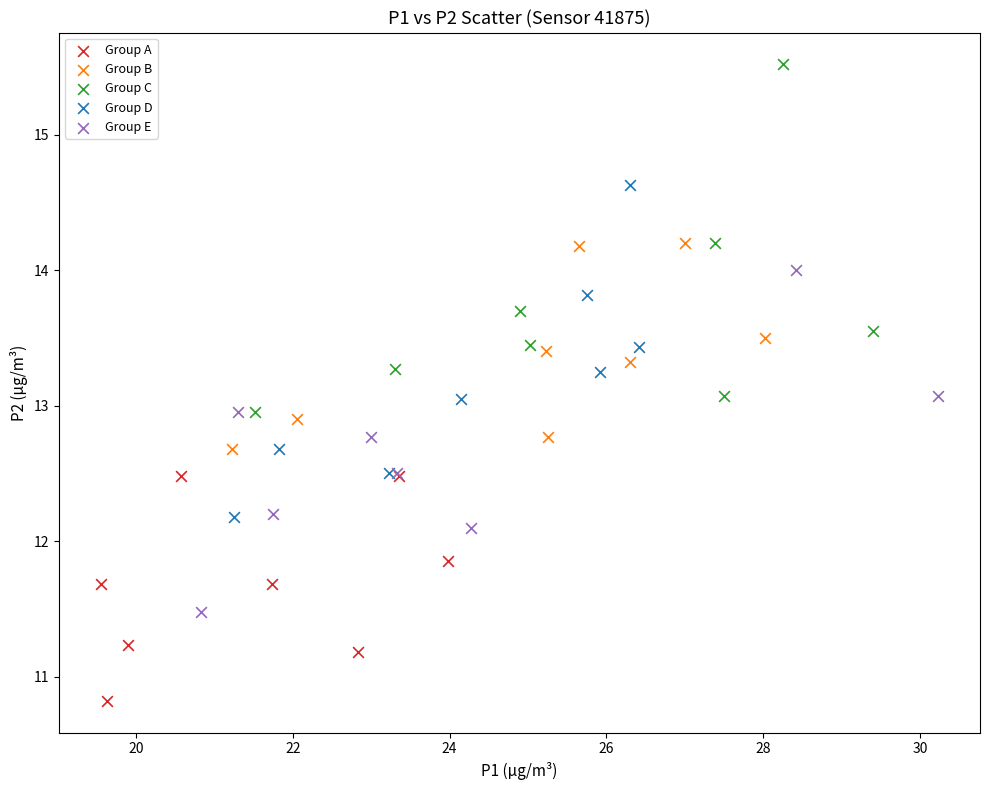

Which series contains the lowest Y value?

Group A